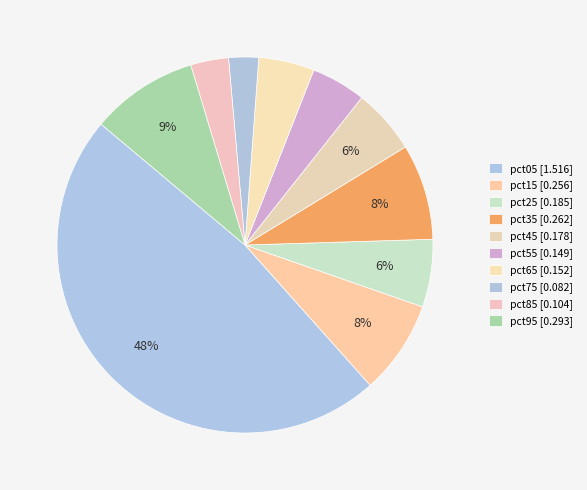

Count the number of slices in the pie.

10